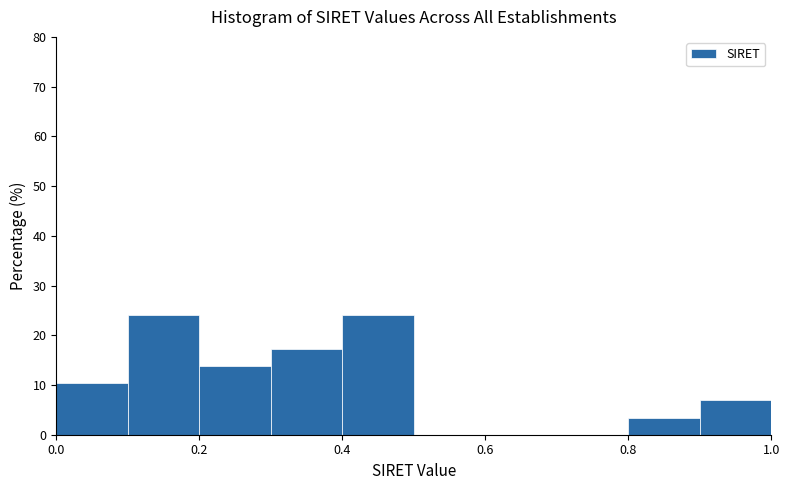

Reading left to right, list every bar in this chart as the range it spans on the x-axis followed by its height. The values are not printed on the chart, so give them approximately, as read against the axis.

0.0 to 0.1: 10
0.1 to 0.2: 24
0.2 to 0.3: 14
0.3 to 0.4: 17
0.4 to 0.5: 24
0.5 to 0.6: 0
0.6 to 0.7: 0
0.7 to 0.8: 0
0.8 to 0.9: 3
0.9 to 1.0: 7